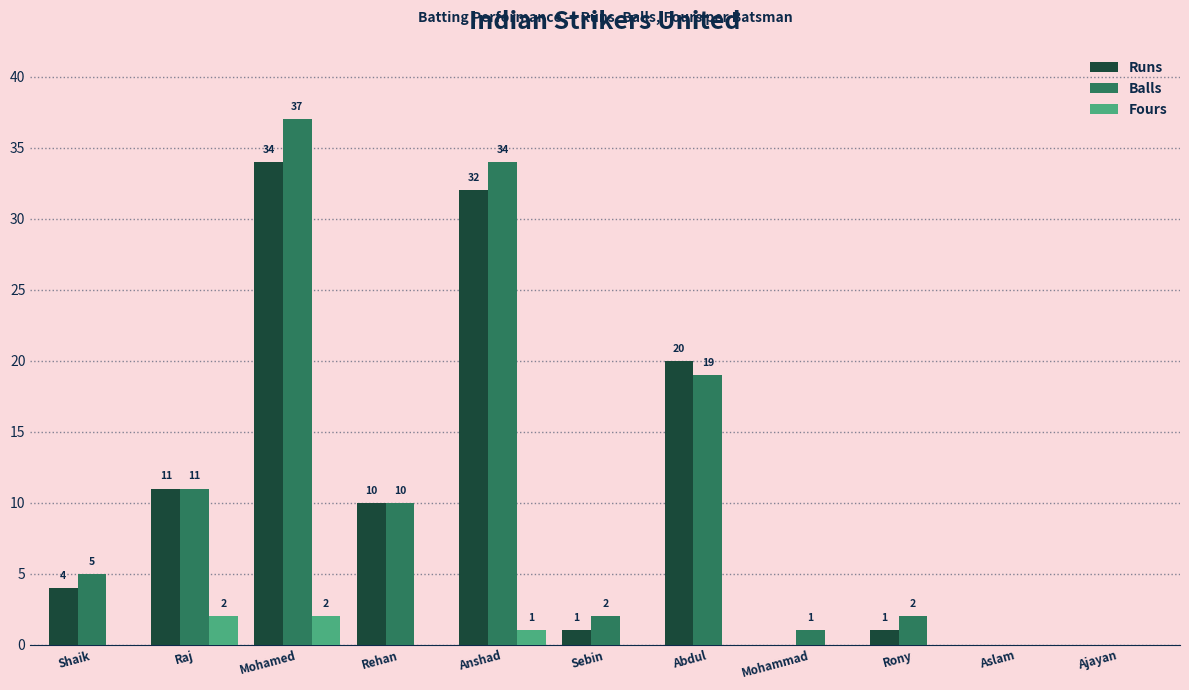

Count the number of categories in the chart.

11